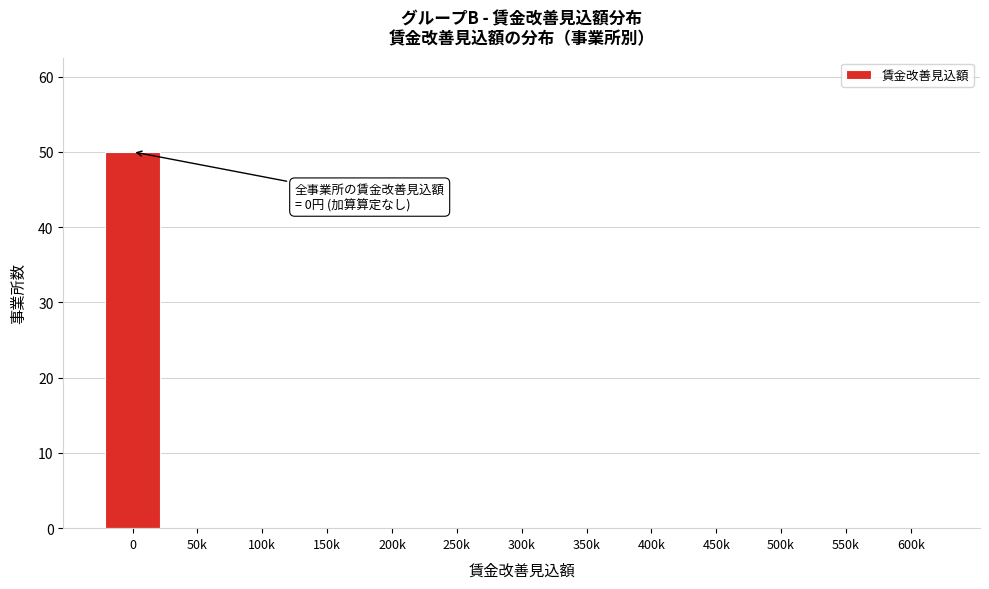

Reading left to right, extract all data points from this chart.

0=50	50k=0	100k=0	150k=0	200k=0	250k=0	300k=0	350k=0	400k=0	450k=0	500k=0	550k=0	600k=0